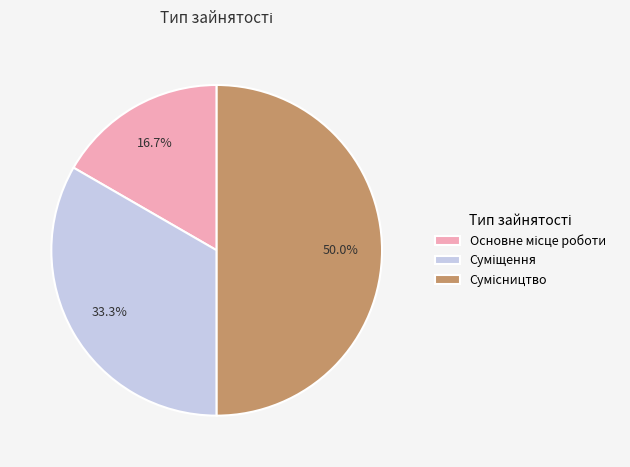

Count the number of slices in the pie.

3